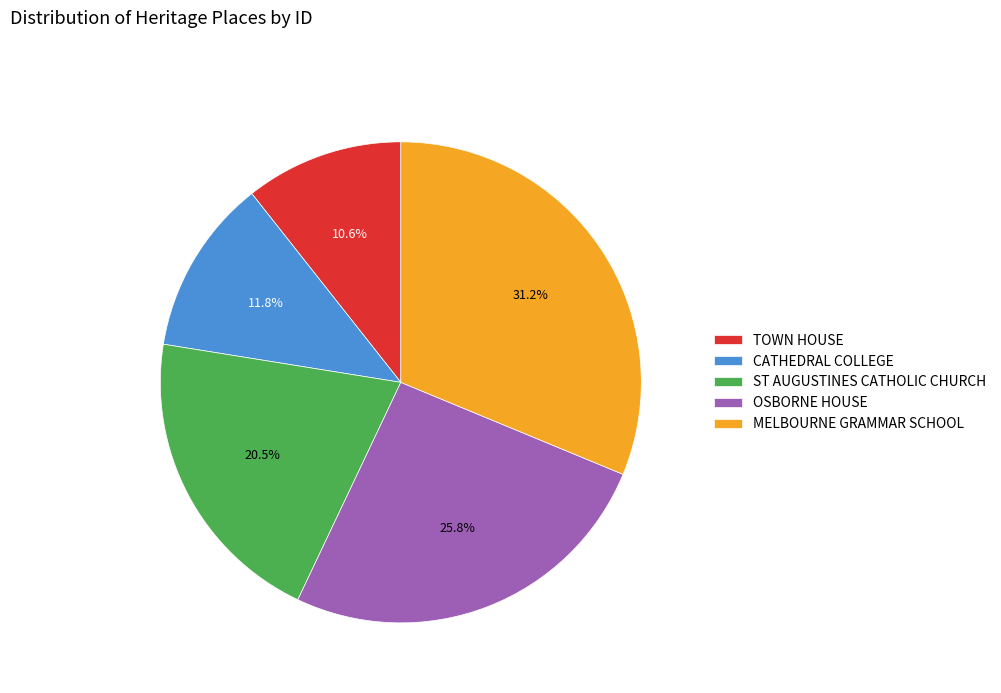

The MELBOURNE GRAMMAR SCHOOL slice represents 31% of the pie. True or false?

True